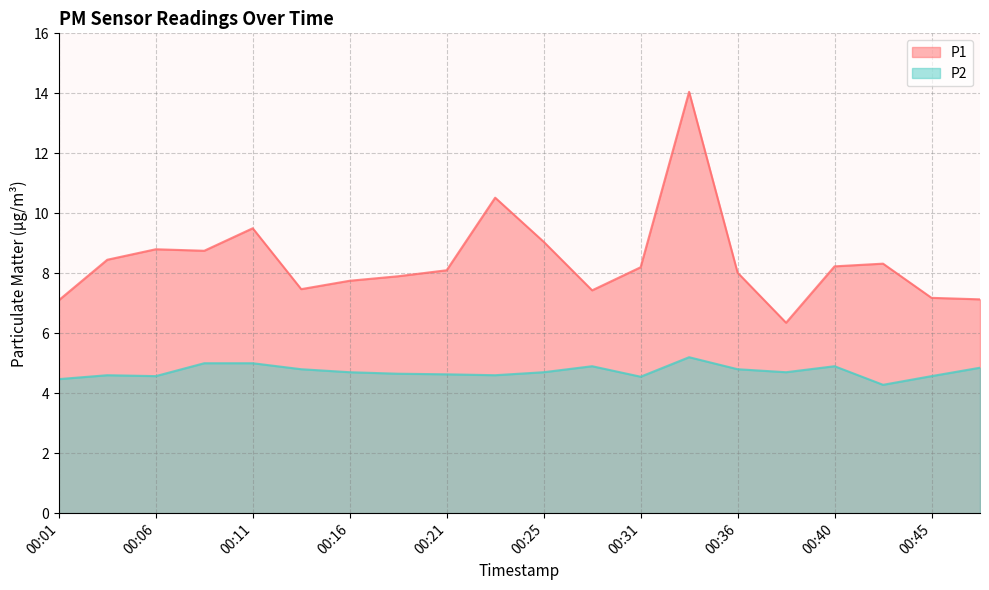

What is the difference between the P1 values at 00:21 and 00:48?

1.0